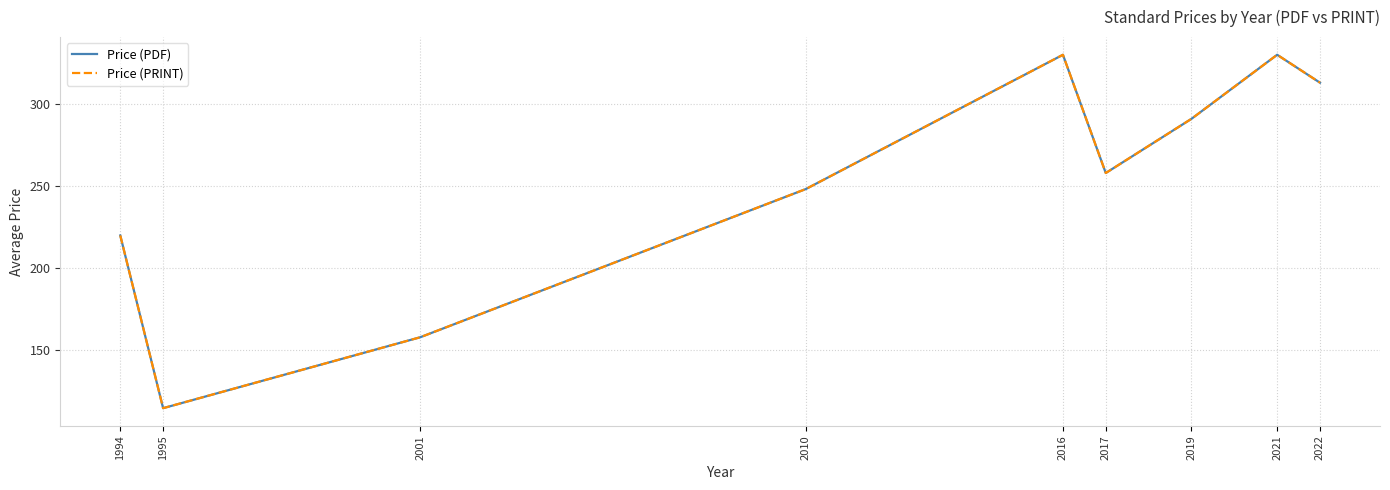

Does the chart have visible grid lines?

Yes